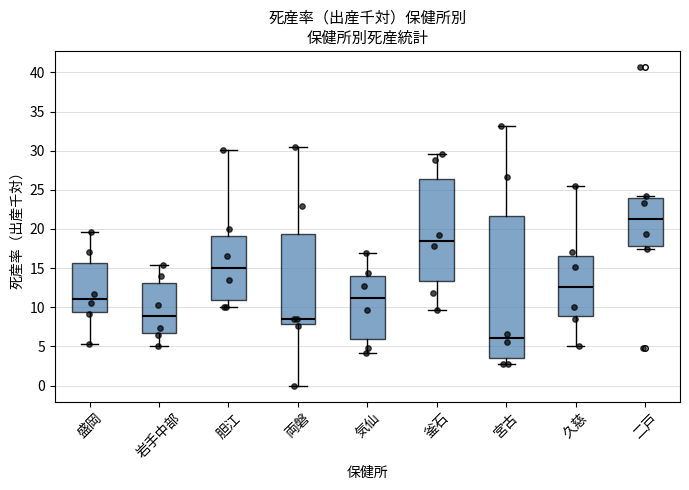

Which box has the highest median line?

二戸